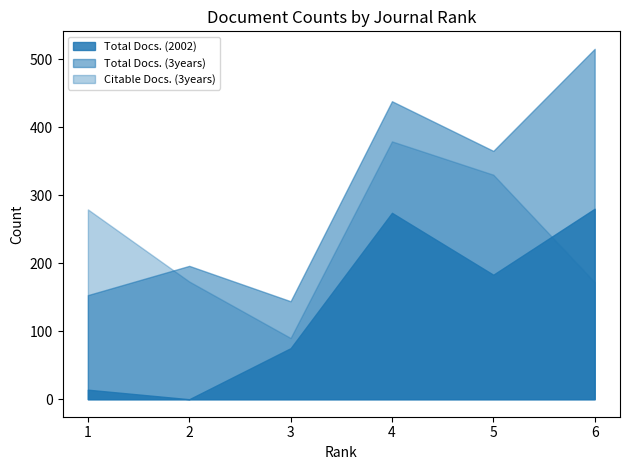

The value of Citable Docs. (3years) at 6 is 309. True or false?

False